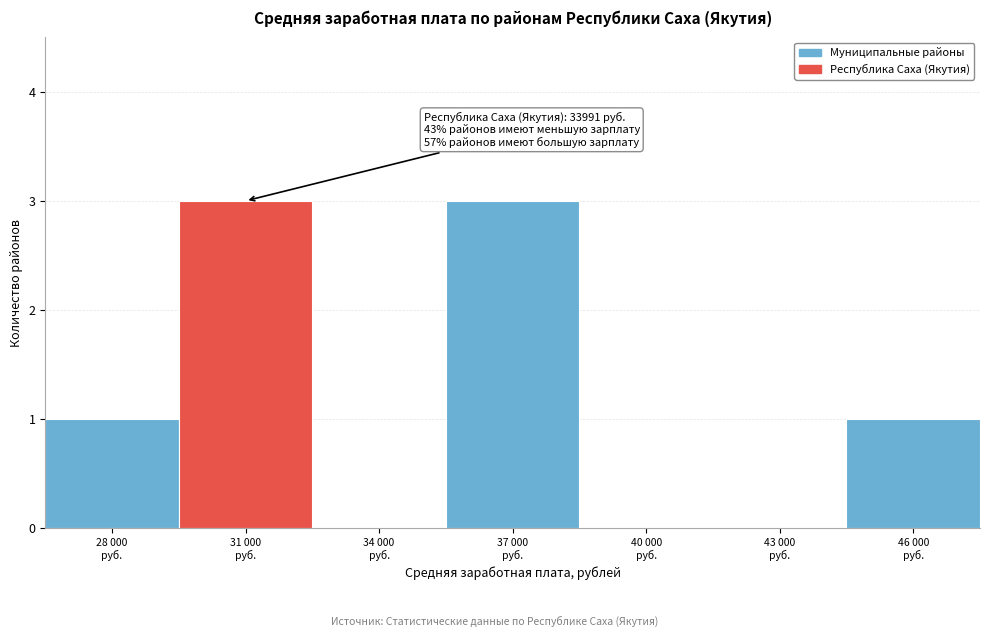

What is the sum of all values?

8